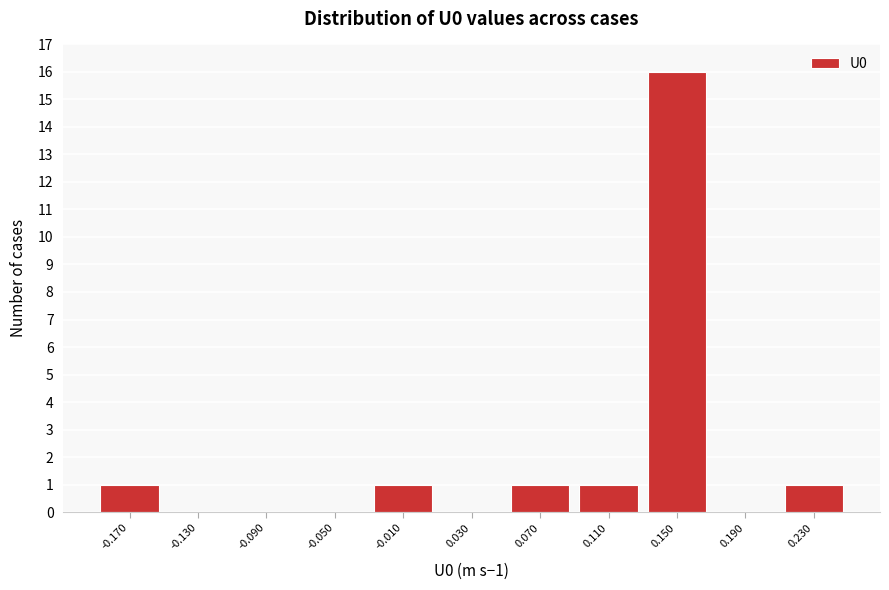

Which range on the x-axis has the tallest bar?

0.13 to 0.17